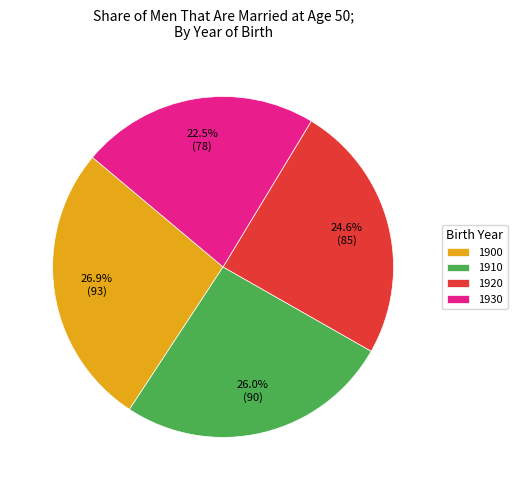

How many segments does this pie chart have?

4